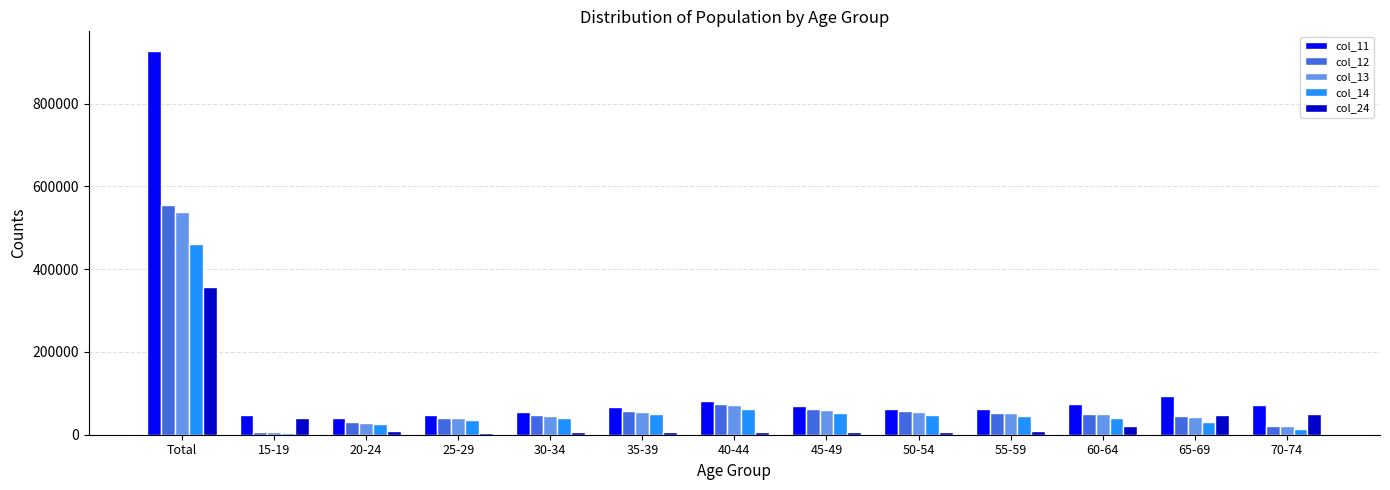

True or false: col_11 has a value of 24276 at 30-34.

False